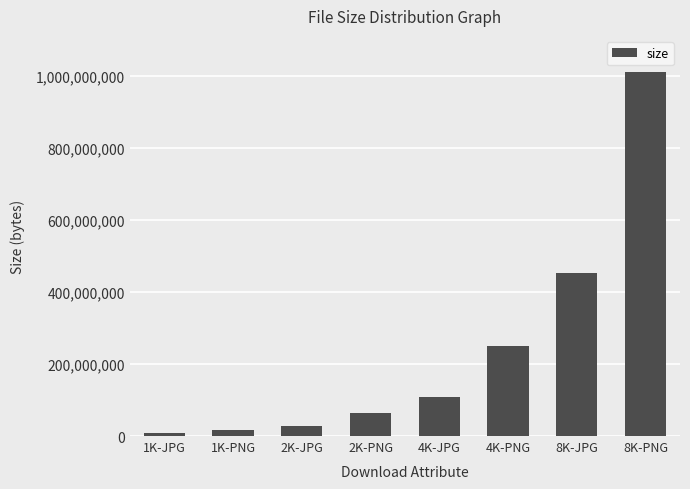

Approximately how many times larger is the value at 8K-PNG compared to 8K-JPG?

2.2